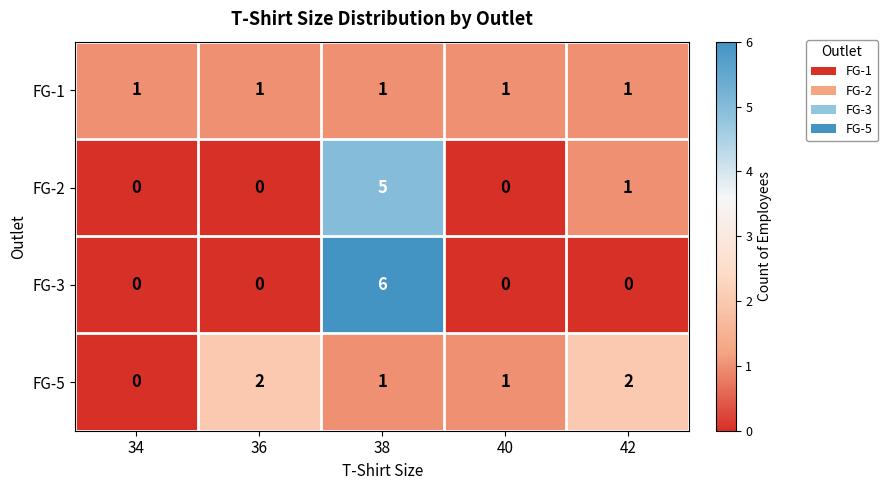

Which series changed the most between 36 and 40?

FG-5